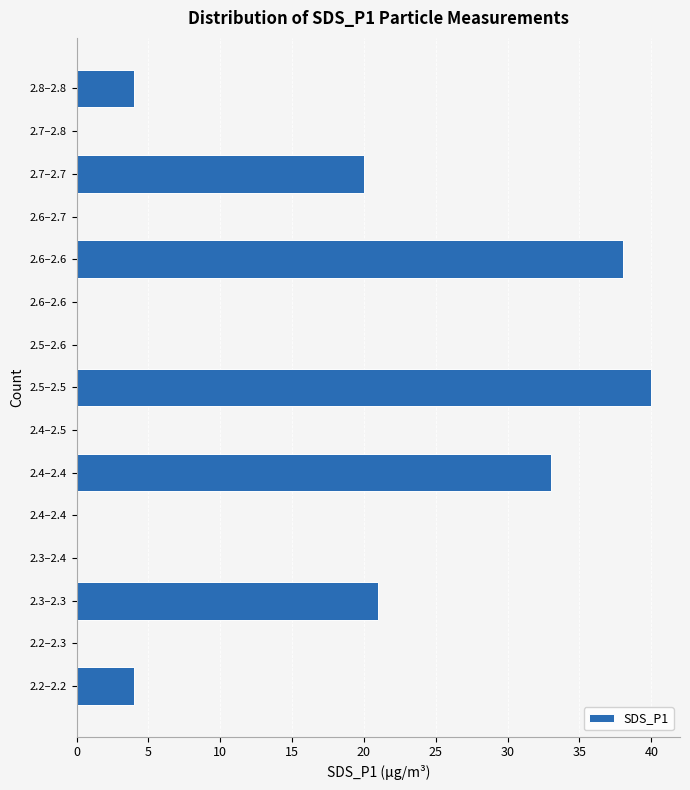

Count the number of data series in this chart.

1